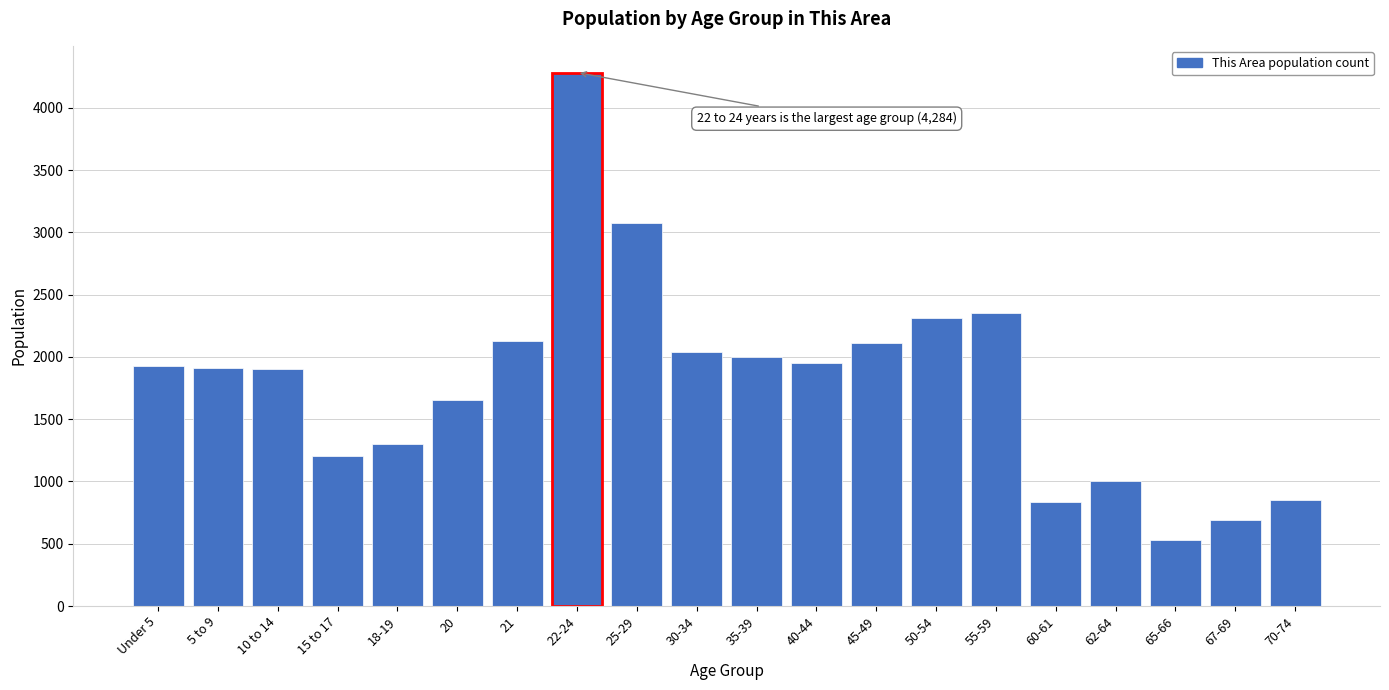

What is the difference between the values at 35-39 and 22-24?

2286